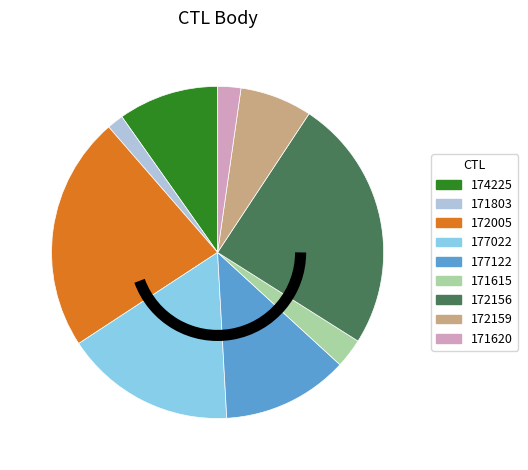

True or false: 177122 accounts for 12% of the total.

True